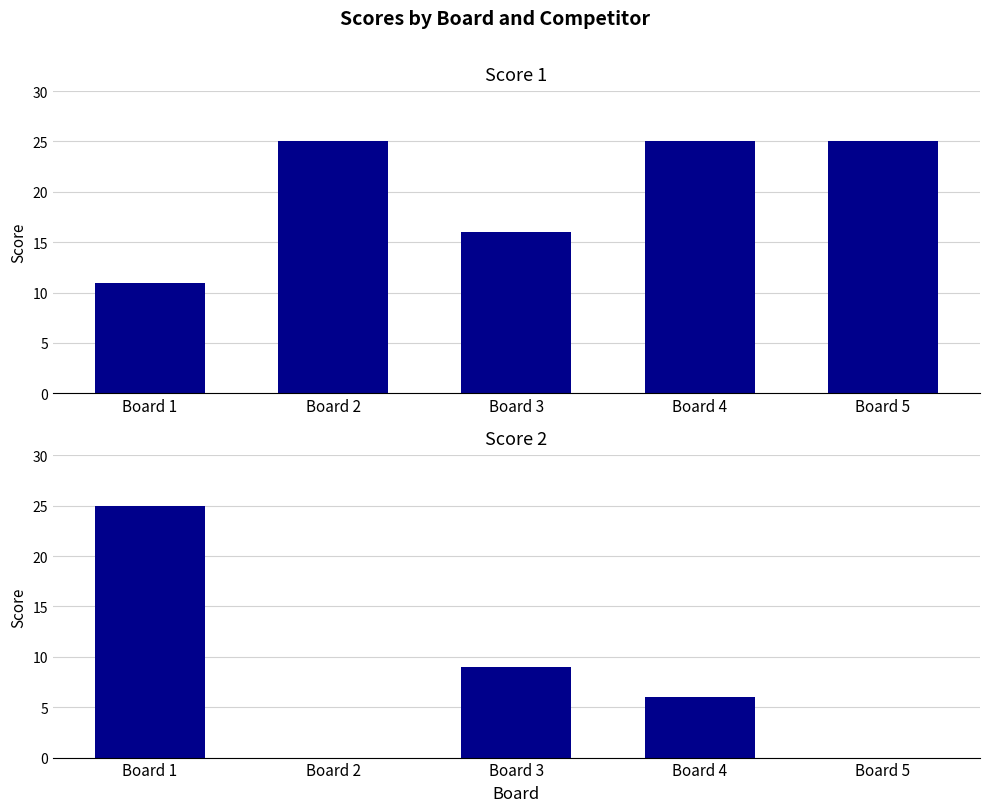

Which has a higher value, Board 5 or Board 2?

Board 5